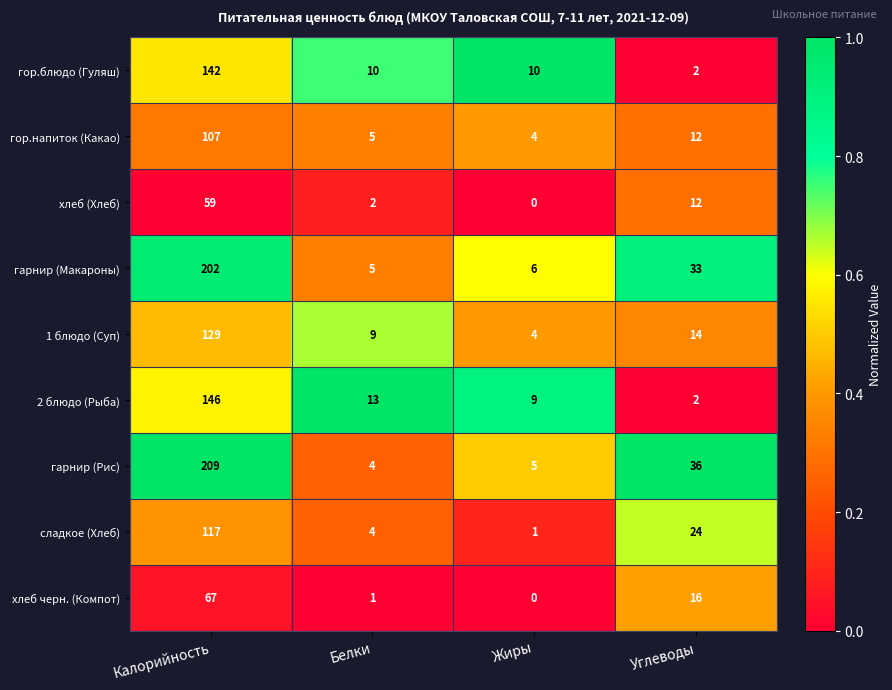

The гор.напиток (Какао) series shows 4 at Жиры. True or false?

True